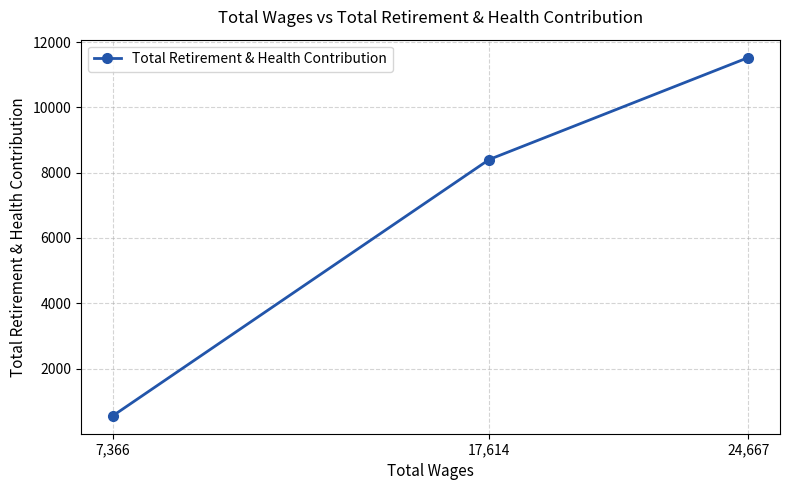

Rank the categories by value from highest to lowest.

24,667, 17,614, 7,366